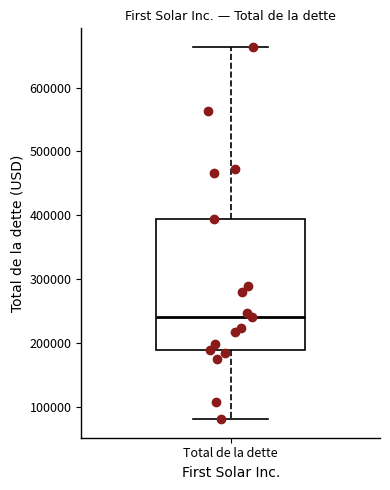

Transcribe this box plot: give where the median line is, the range the box spans, and where the two whiskers end, as read against the y-axis. The values are not printed on the chart, so give them approximately, as read against the axis.

median 240000, box 190000 to 390000, whiskers 80000 to 660000